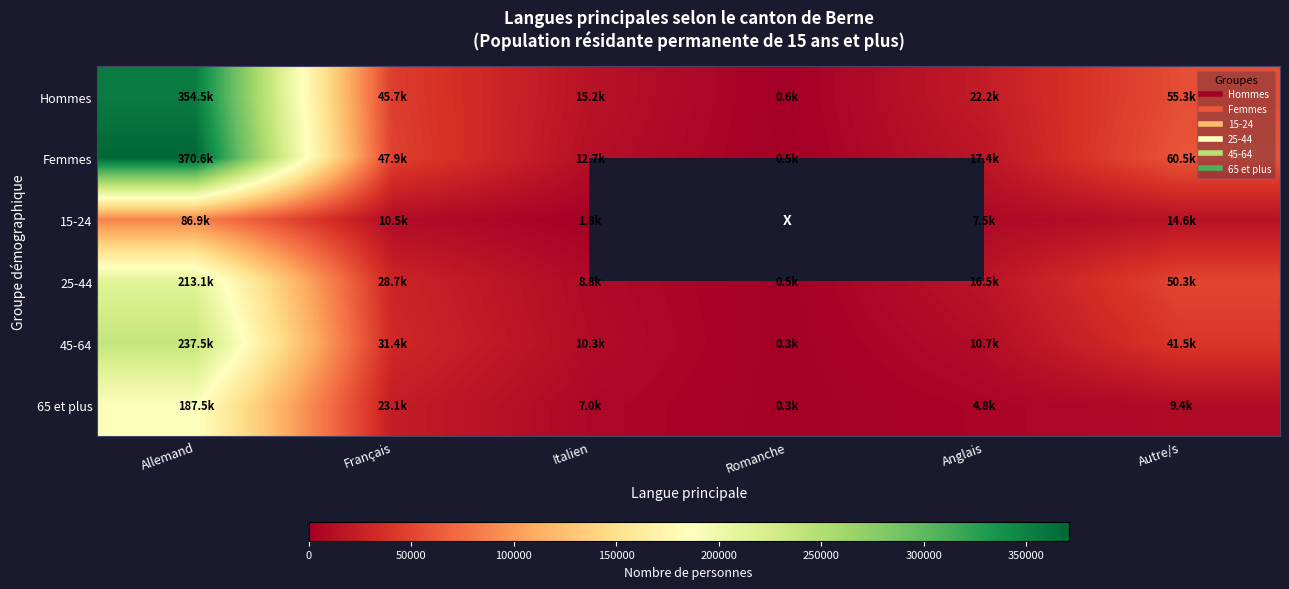

What is the total value across all series at Anglais?

79169.9